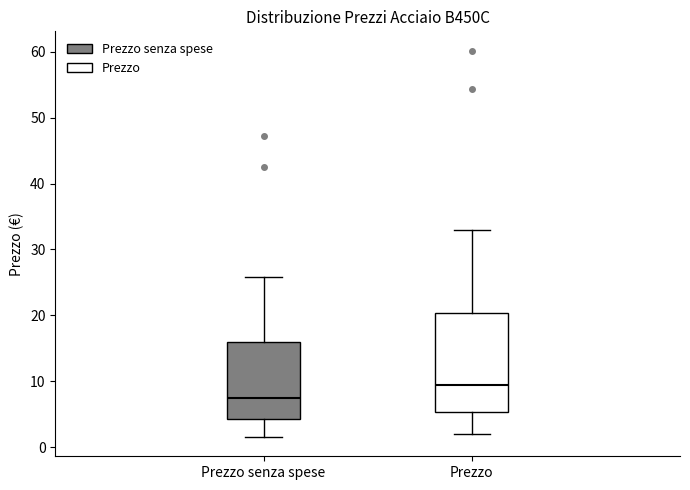

Which box has the highest median line?

Prezzo